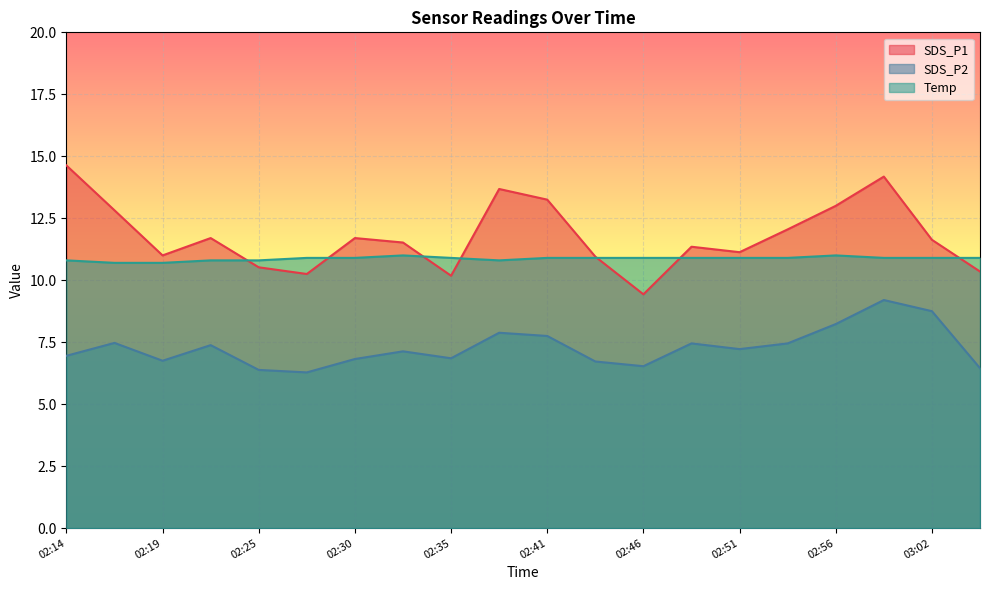

How many lines are shown in the chart?

3